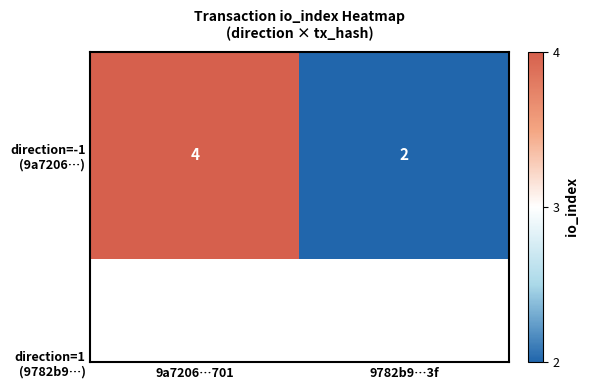

At which label is the value closest to 3?

9a7206…701